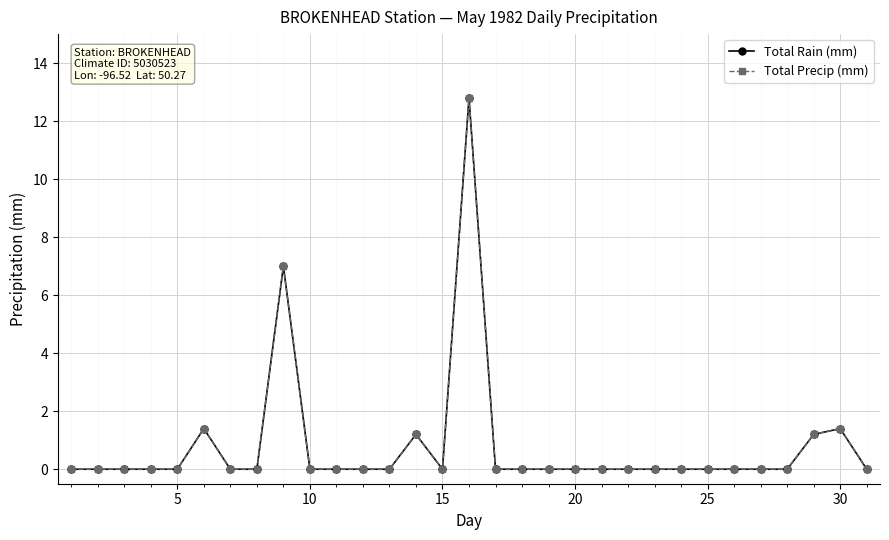

What is the highest value of the Total Precip (mm) series?

12.8